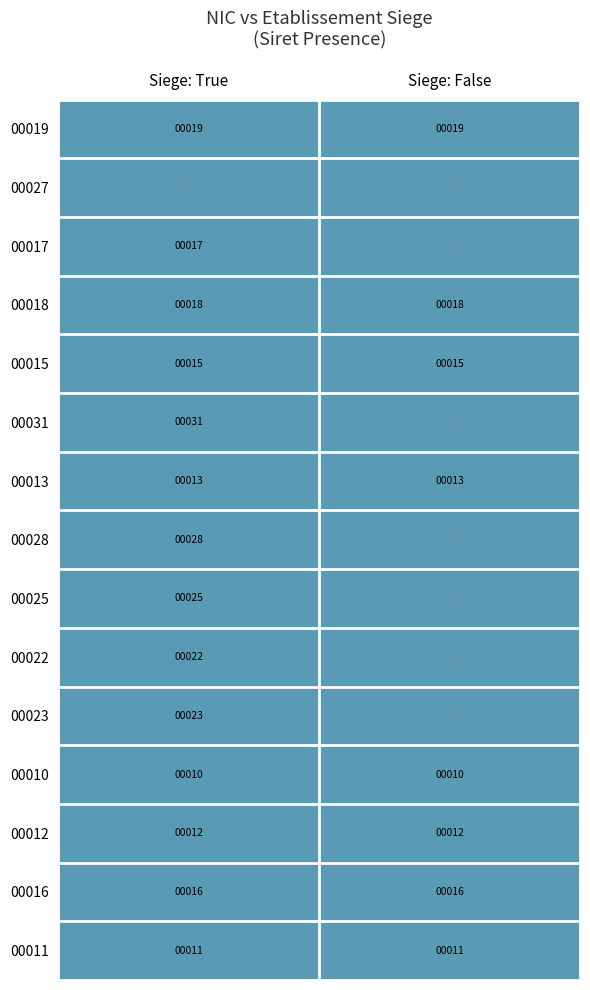

The value of 00028 at Siege: True is 38. True or false?

False